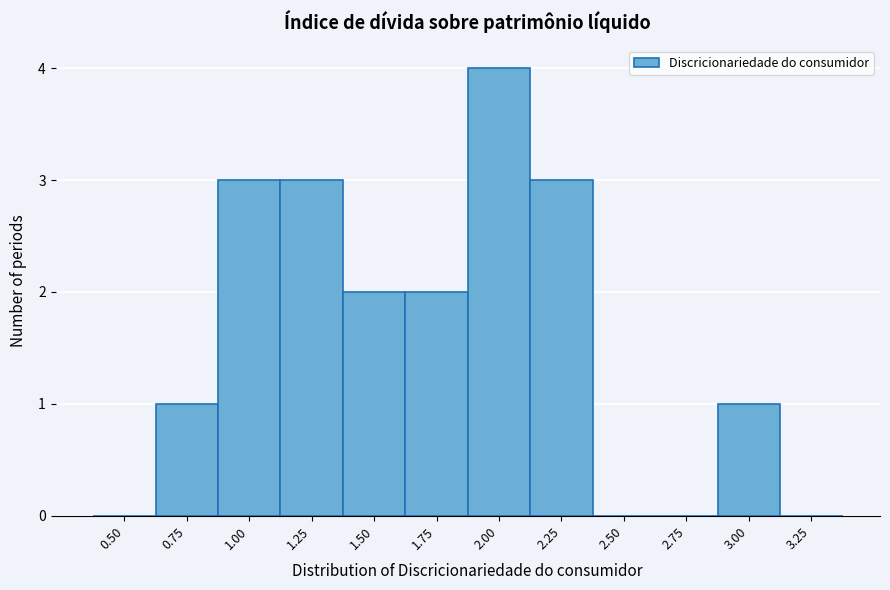

Reading left to right, transcribe all the data shown in this chart.

0.50=0	0.75=1	1.00=3	1.25=3	1.50=2	1.75=2	2.00=4	2.25=3	2.50=0	2.75=0	3.00=1	3.25=0